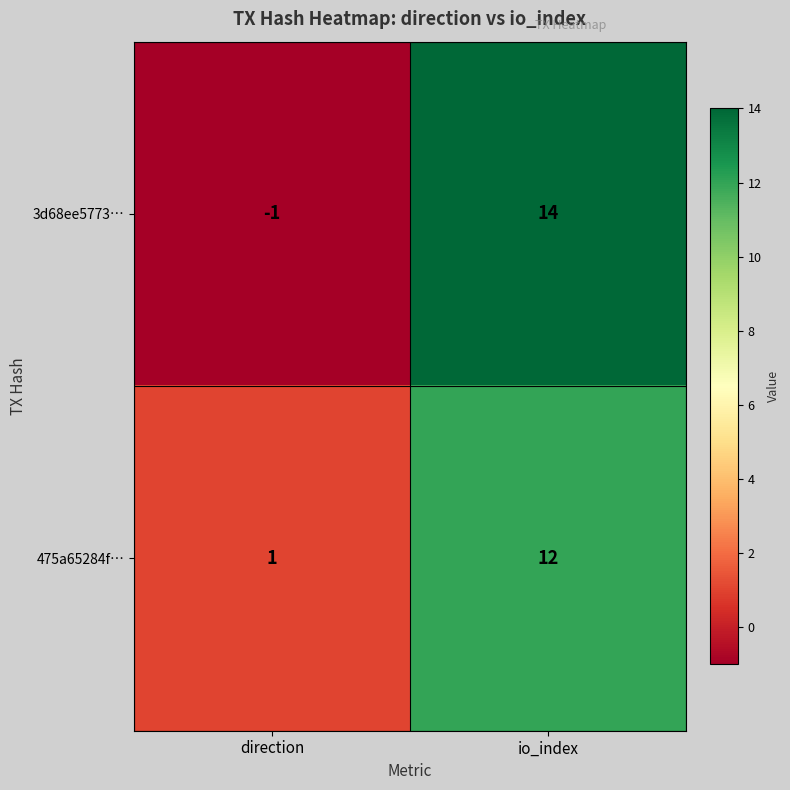

What is the total value across all series at io_index?

26